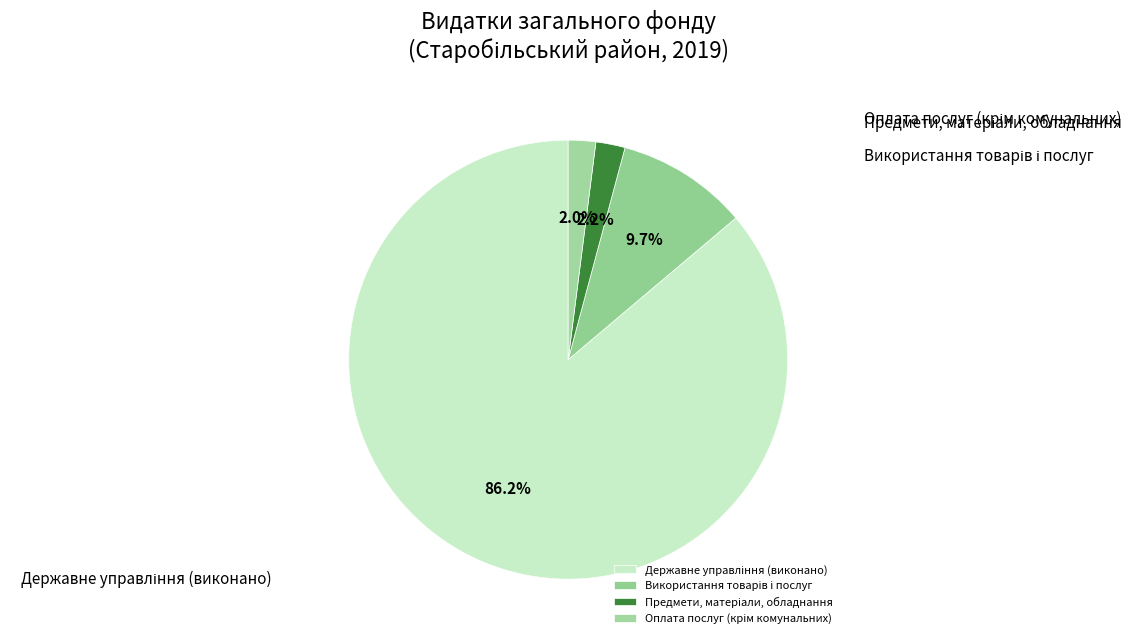

Rank the categories by value from lowest to highest.

Оплата послуг (крім комунальних), Предмети, матеріали, обладнання, Використання товарів і послуг, Державне управління (виконано)